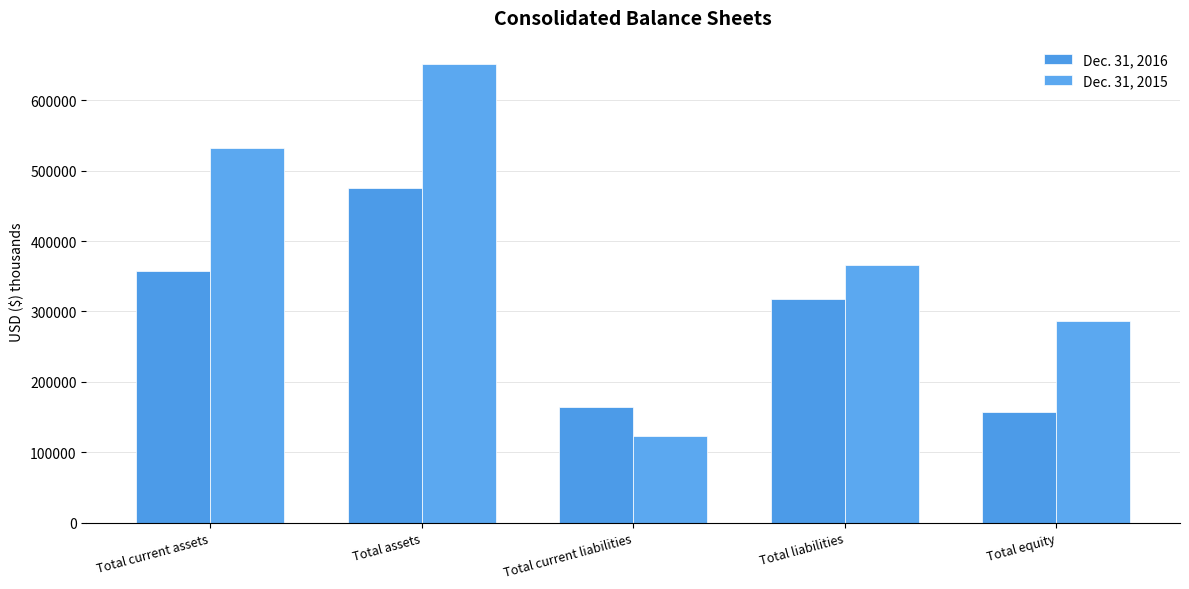

What is the difference between the maximum and second lowest values in the Dec. 31, 2016 series?

310982